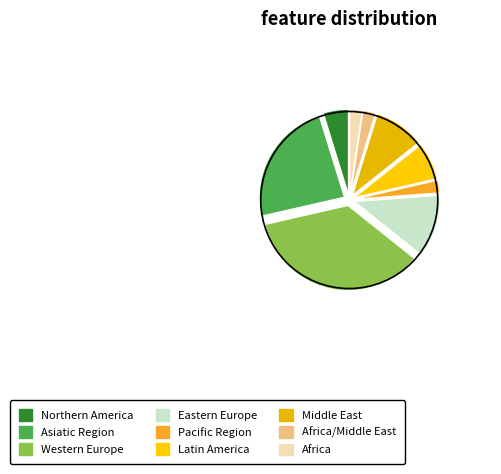

How many slices are in this pie chart?

9